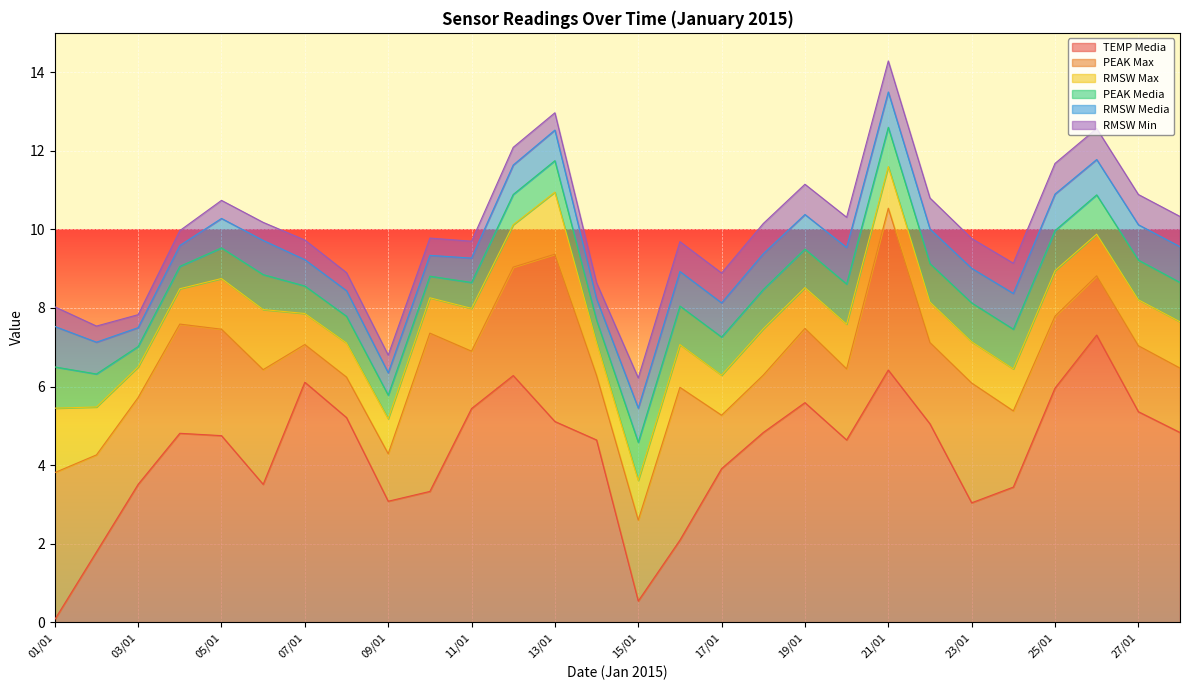

Reading left to right, list all the values displayed in this chart.

TEMP Media: 01/01=0.1	02/01=1.8	03/01=3.5	04/01=4.8	05/01=4.8	06/01=3.5	07/01=6.1	08/01=5.2	09/01=3.1	10/01=3.3	11/01=5.4	12/01=6.3	13/01=5.1	14/01=4.6	15/01=0.5	16/01=2.1	17/01=3.9	18/01=4.8	19/01=5.6	20/01=4.6	21/01=6.4	22/01=5.0	23/01=3.0	24/01=3.4	25/01=6.0	26/01=7.3	27/01=5.4	28/01=4.8
PEAK Max: 01/01=3.7	02/01=2.5	03/01=2.2	04/01=2.8	05/01=2.7	06/01=2.9	07/01=1.0	08/01=1.0	09/01=1.2	10/01=4.0	11/01=1.5	12/01=2.8	13/01=4.3	14/01=1.6	15/01=2.1	16/01=3.9	17/01=1.4	18/01=1.5	19/01=1.9	20/01=1.8	21/01=4.1	22/01=2.1	23/01=3.0	24/01=1.9	25/01=1.8	26/01=1.5	27/01=1.7	28/01=1.6
RMSW Max: 01/01=1.6	02/01=1.2	03/01=0.8	04/01=0.9	05/01=1.3	06/01=1.5	07/01=0.8	08/01=0.9	09/01=0.9	10/01=0.9	11/01=1.1	12/01=1.1	13/01=1.6	14/01=0.8	15/01=1.0	16/01=1.1	17/01=1.0	18/01=1.2	19/01=1.0	20/01=1.1	21/01=1.1	22/01=1.0	23/01=1.1	24/01=1.1	25/01=1.2	26/01=1.1	27/01=1.2	28/01=1.2
PEAK Media: 01/01=1.1	02/01=0.8	03/01=0.5	04/01=0.6	05/01=0.8	06/01=0.9	07/01=0.7	08/01=0.7	09/01=0.6	10/01=0.6	11/01=0.7	12/01=0.8	13/01=0.8	14/01=0.6	15/01=1.0	16/01=1.0	17/01=1.0	18/01=1.0	19/01=1.0	20/01=1.0	21/01=1.0	22/01=1.0	23/01=1.0	24/01=1.0	25/01=1.0	26/01=1.0	27/01=1.0	28/01=1.0
RMSW Media: 01/01=1.0	02/01=0.8	03/01=0.5	04/01=0.5	05/01=0.8	06/01=0.9	07/01=0.7	08/01=0.7	09/01=0.6	10/01=0.5	11/01=0.6	12/01=0.8	13/01=0.8	14/01=0.5	15/01=0.9	16/01=0.9	17/01=0.9	18/01=0.9	19/01=0.9	20/01=0.9	21/01=0.9	22/01=0.9	23/01=0.9	24/01=0.9	25/01=0.9	26/01=0.9	27/01=0.9	28/01=0.9
RMSW Min: 01/01=0.5	02/01=0.4	03/01=0.3	04/01=0.4	05/01=0.5	06/01=0.5	07/01=0.5	08/01=0.5	09/01=0.5	10/01=0.4	11/01=0.4	12/01=0.5	13/01=0.4	14/01=0.4	15/01=0.8	16/01=0.8	17/01=0.8	18/01=0.8	19/01=0.8	20/01=0.8	21/01=0.8	22/01=0.8	23/01=0.8	24/01=0.8	25/01=0.8	26/01=0.8	27/01=0.8	28/01=0.8